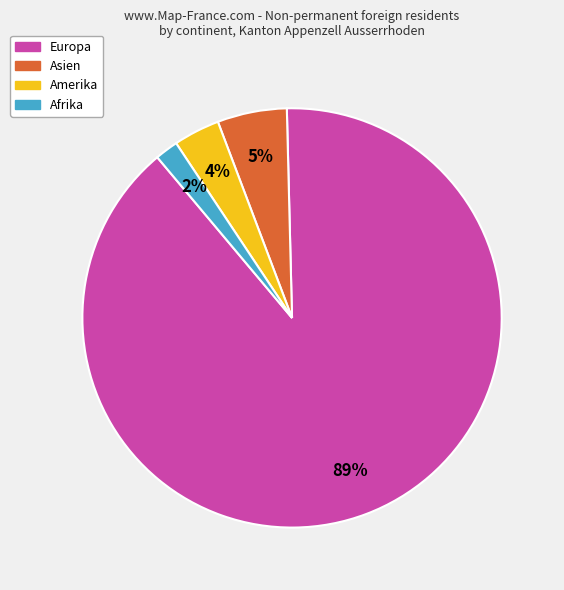

Count the number of slices in the pie.

4